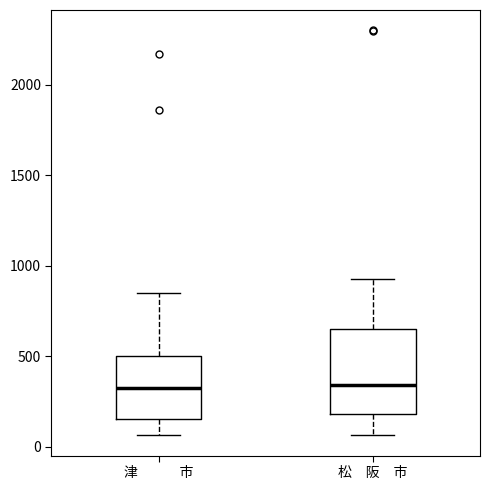

Comparing the boxes themselves (not the whiskers), which one is the tallest?

松 阪 市